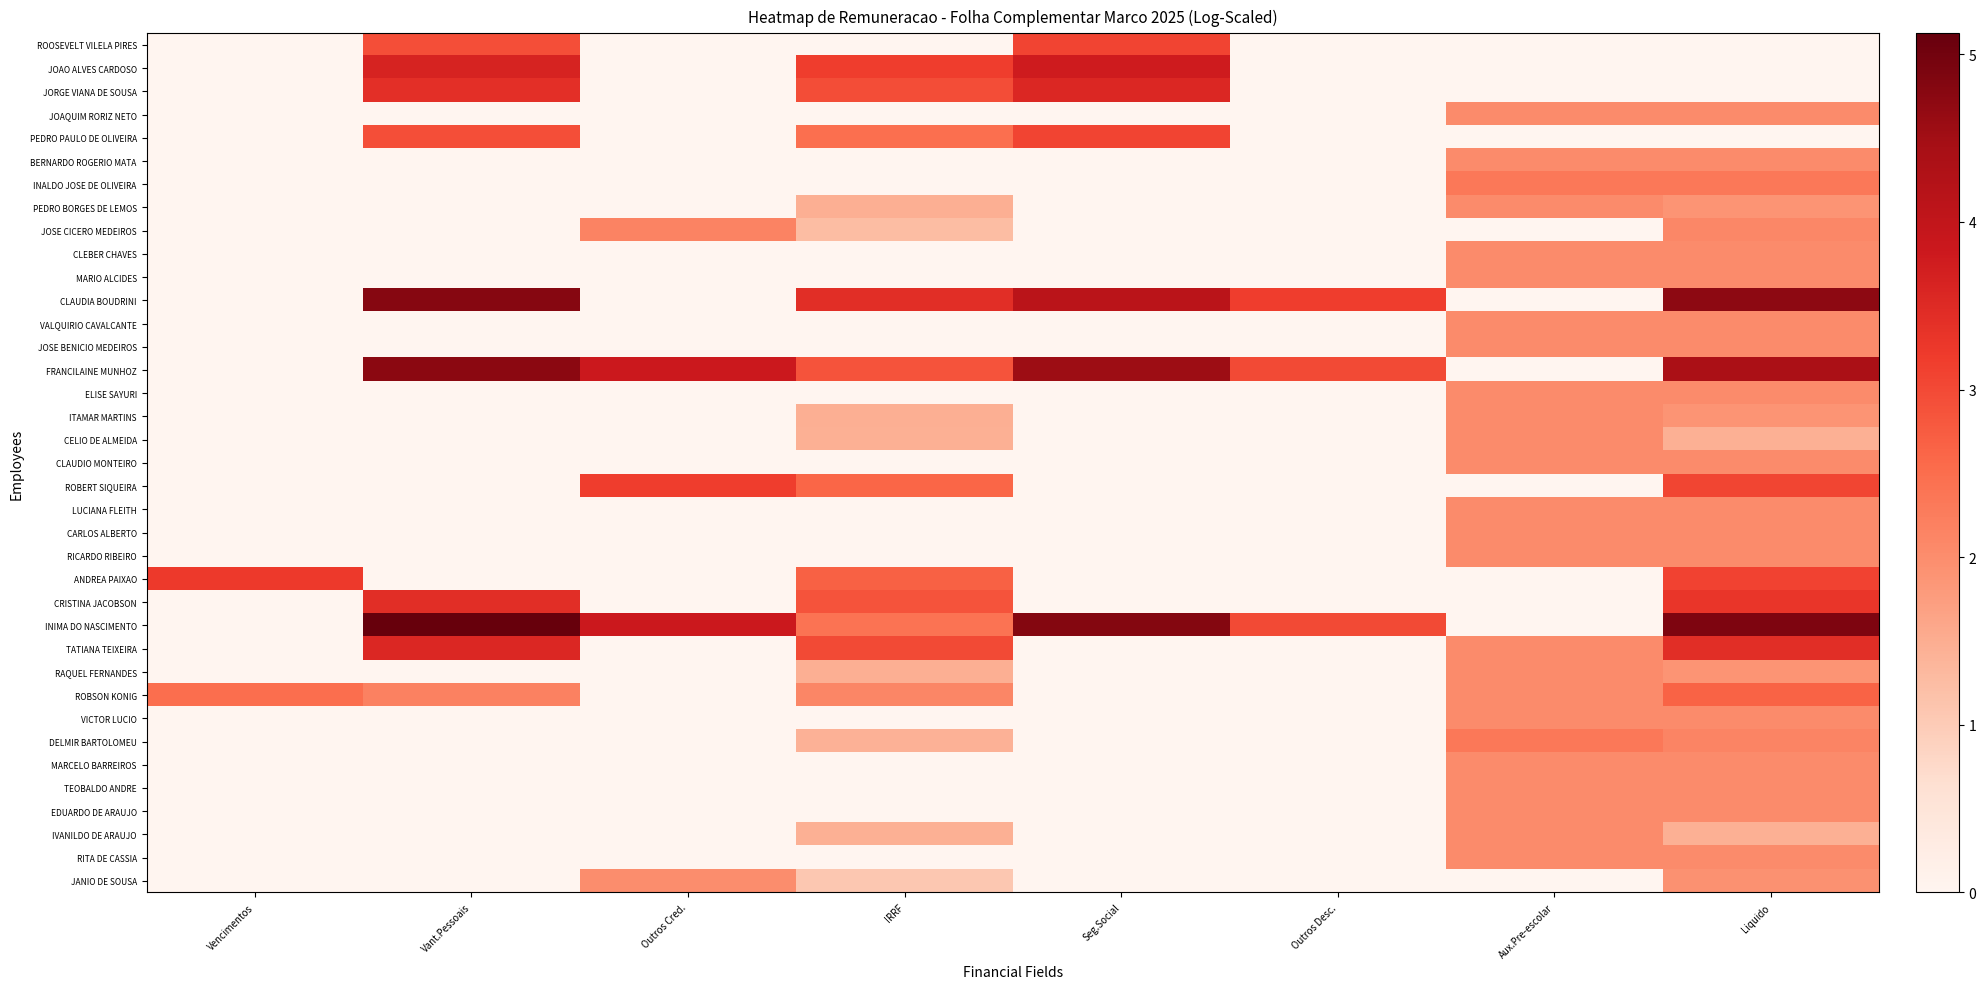

The CLEBER CHAVES series shows 0.0 at Outros Desc.. True or false?

True